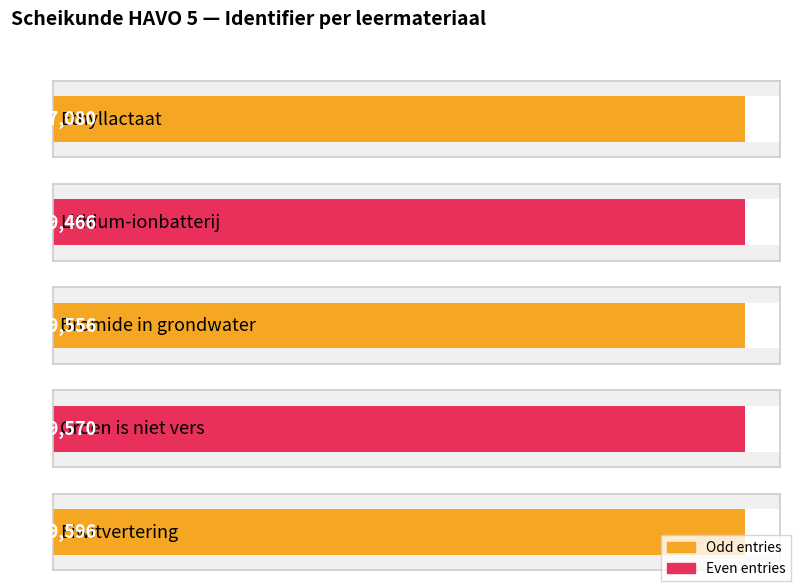

True or false: the data shows 6739466 at Lithium-ionbatterij.

True